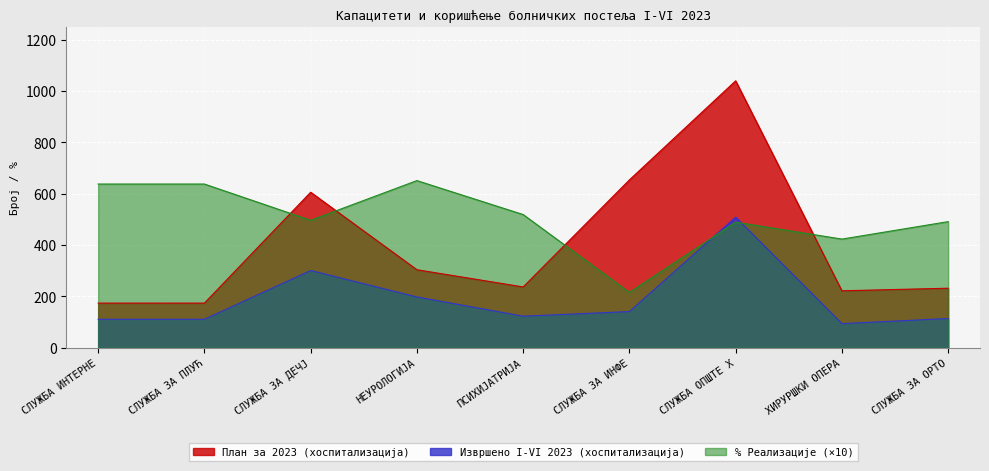

True or false: План за 2023 (хоспитализација) and Извршено I-VI 2023 (хоспитализација) cross at least once.

False